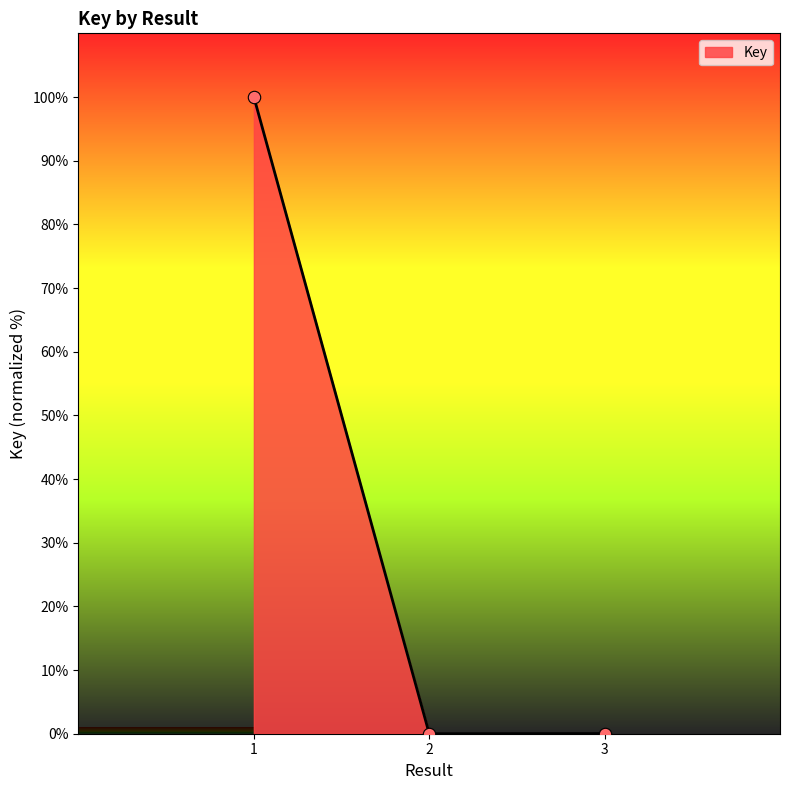

Between 3 and 1, which is larger?

1